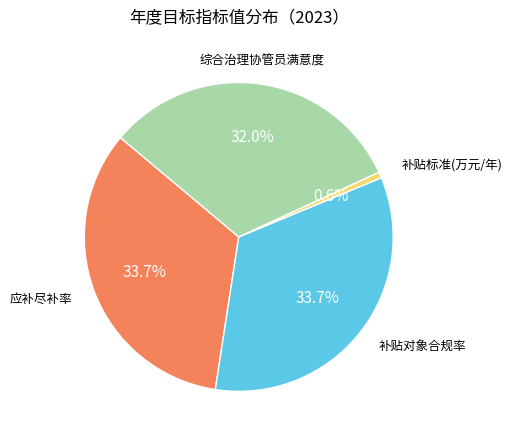

To the nearest percent, what percentage of the pie is 补贴对象合规率?

34%